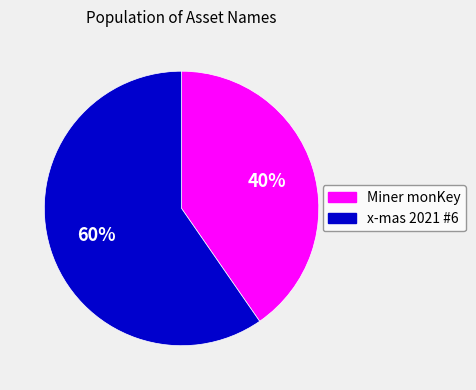

Rank the categories by value from highest to lowest.

x-mas 2021 #6, Miner monKey